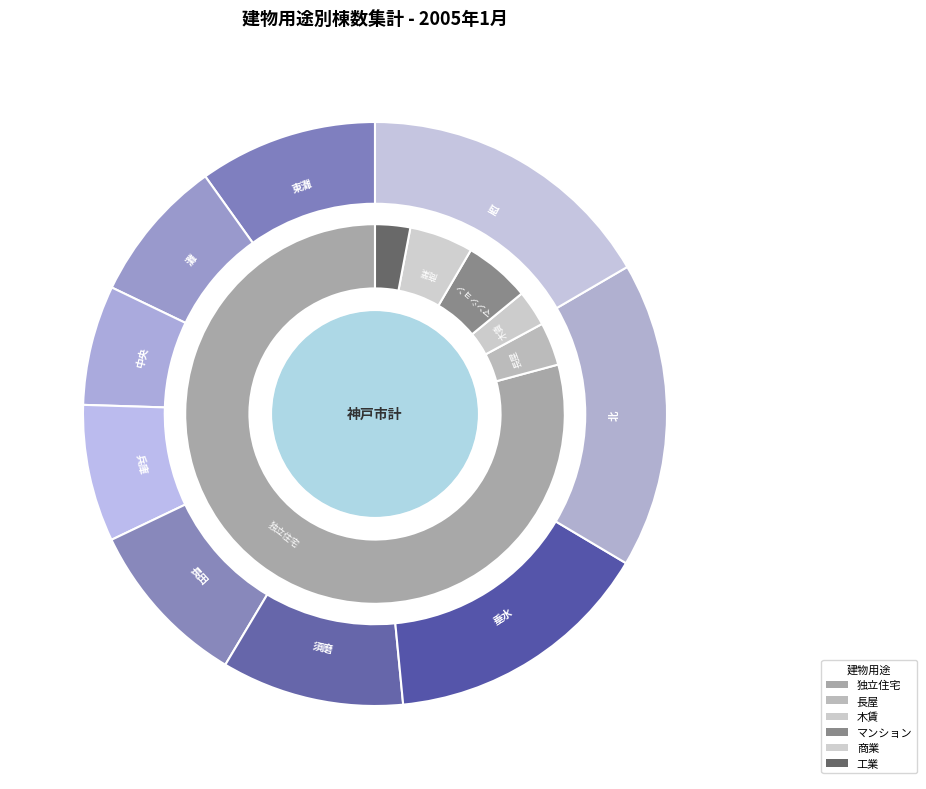

What percentage is the 西 slice, to the nearest percent?

10%